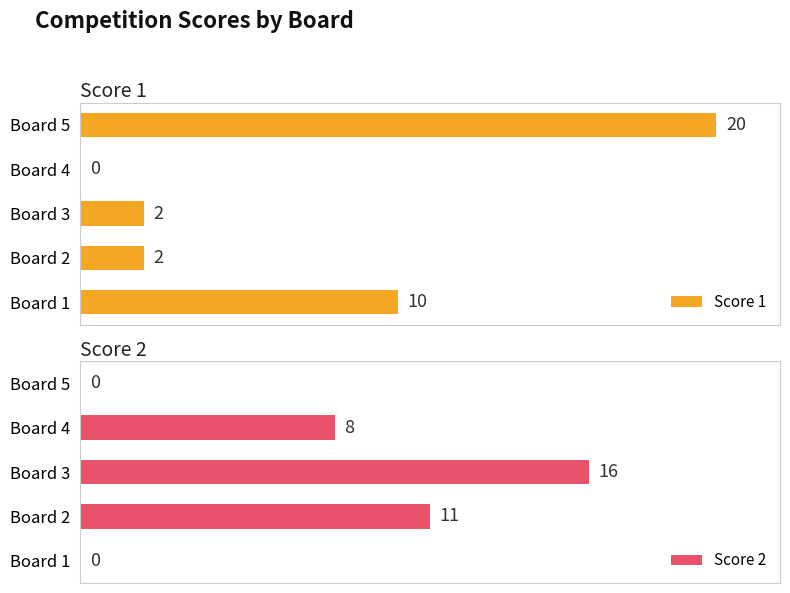

Reading left to right, extract all data points from this chart.

Score 1: 10	2	2	0	20
Score 2: 0	11	16	8	0